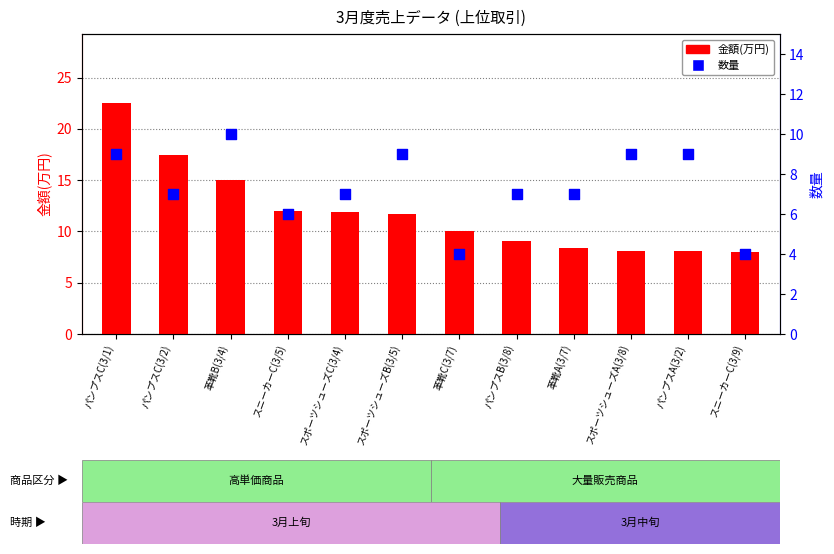

What are all the series names shown in the legend?

金額(万円), 数量